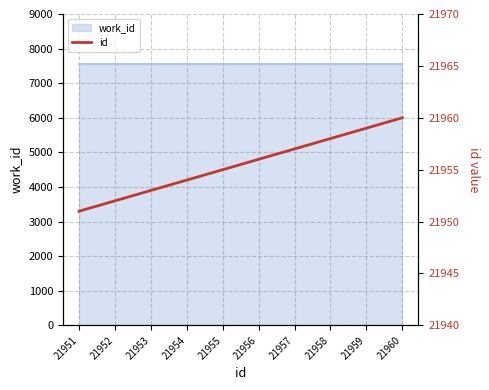

Reading right to left, what are all the values shown in this chart?

21960=21960	21959=21959	21958=21958	21957=21957	21956=21956	21955=21955	21954=21954	21953=21953	21952=21952	21951=21951